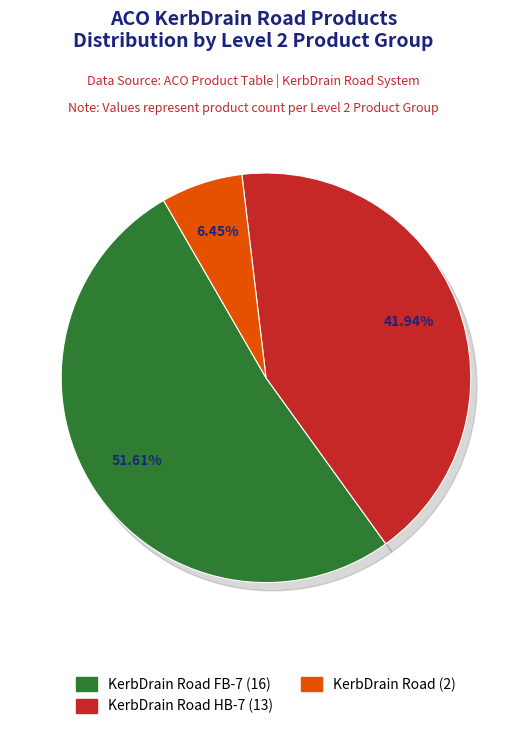

Combined, do KerbDrain Road HB-7 and KerbDrain Road FB-7 account for over 50%?

Yes